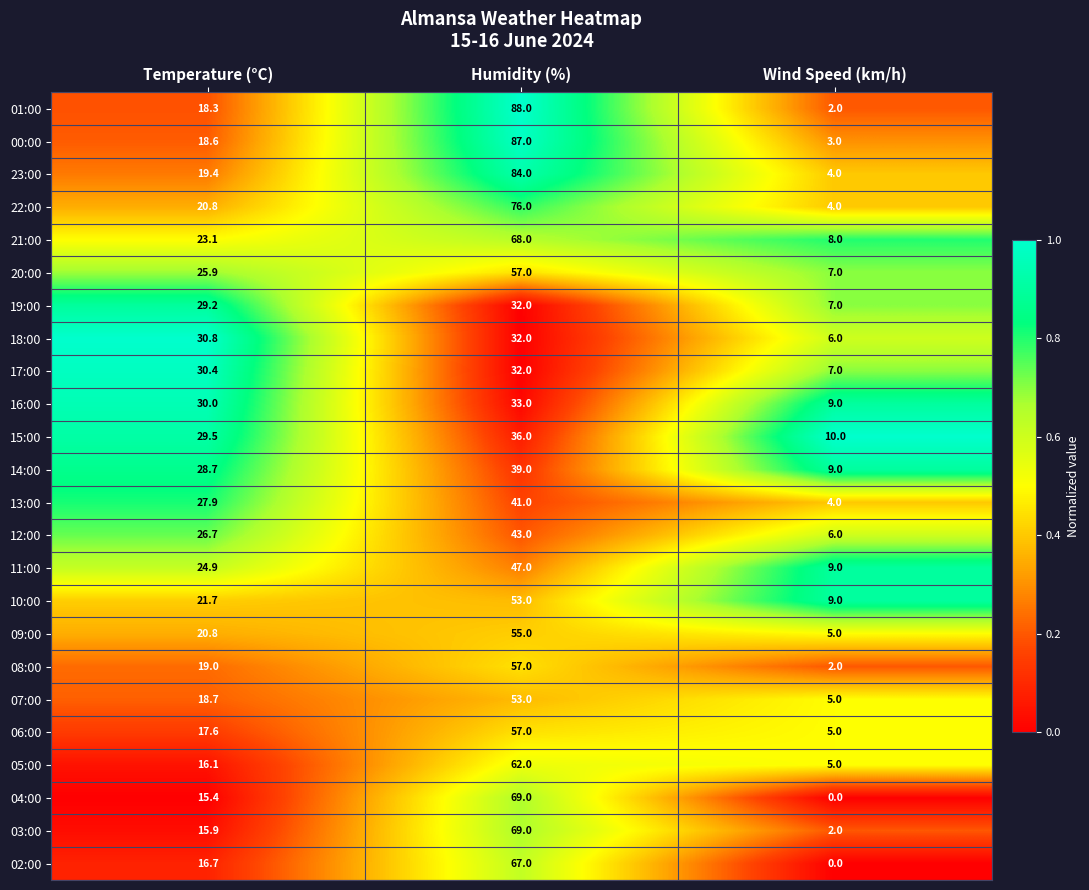

Which series has the widest spread of values?

01:00